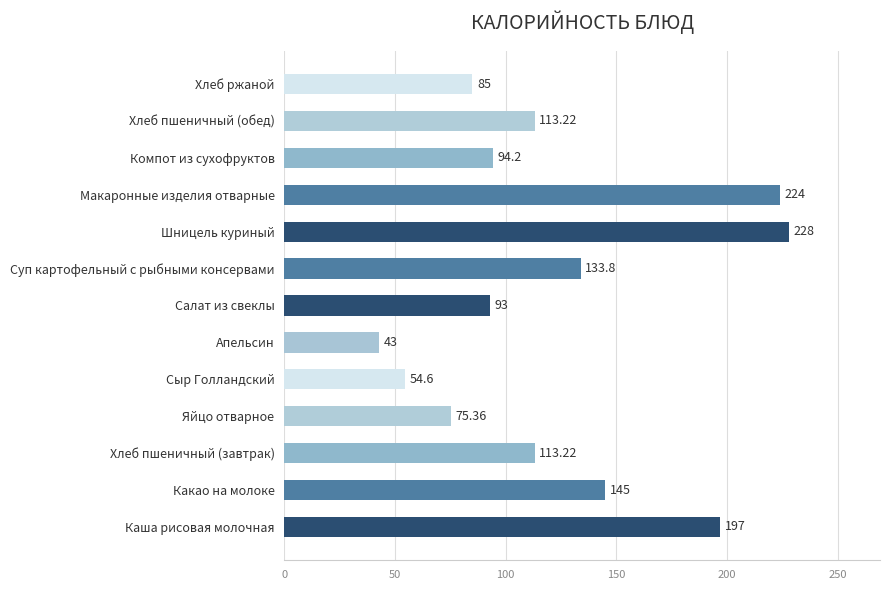

Which label corresponds to the smallest value in the chart?

Апельсин